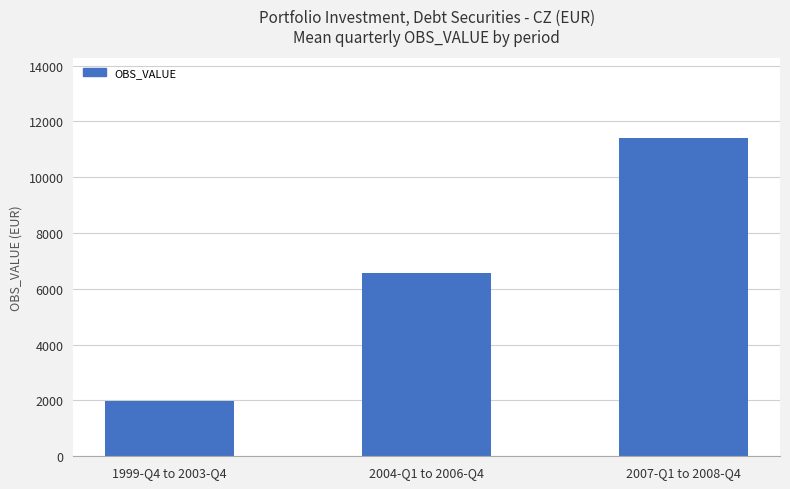

At which category does the chart reach its peak across all series?

2007-Q1 to 2008-Q4